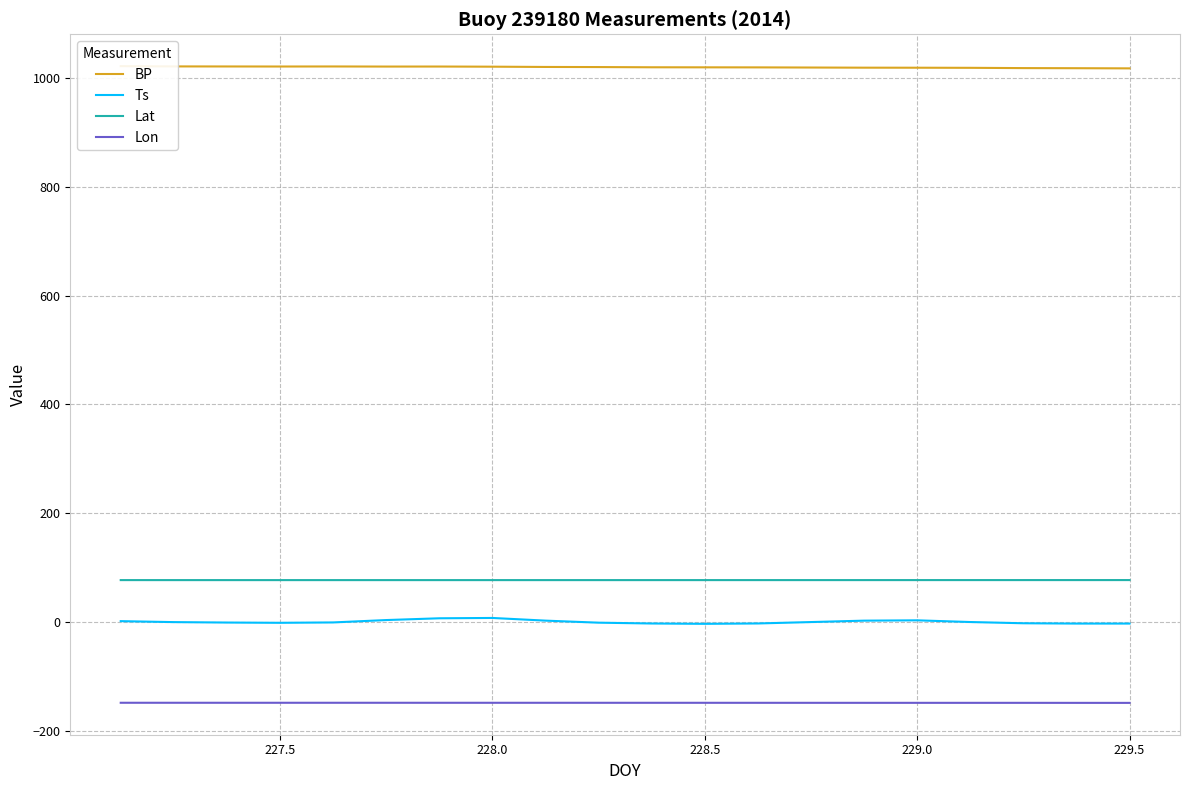

The value of Lat at 228.0 is 76.7. True or false?

True